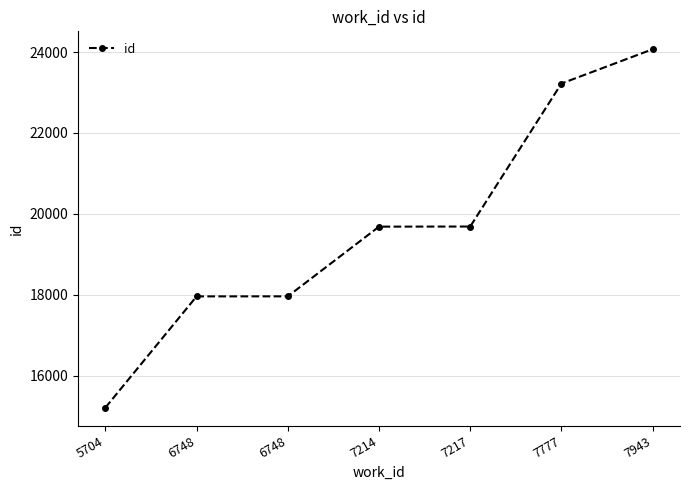

Read the value at 7214.

19685